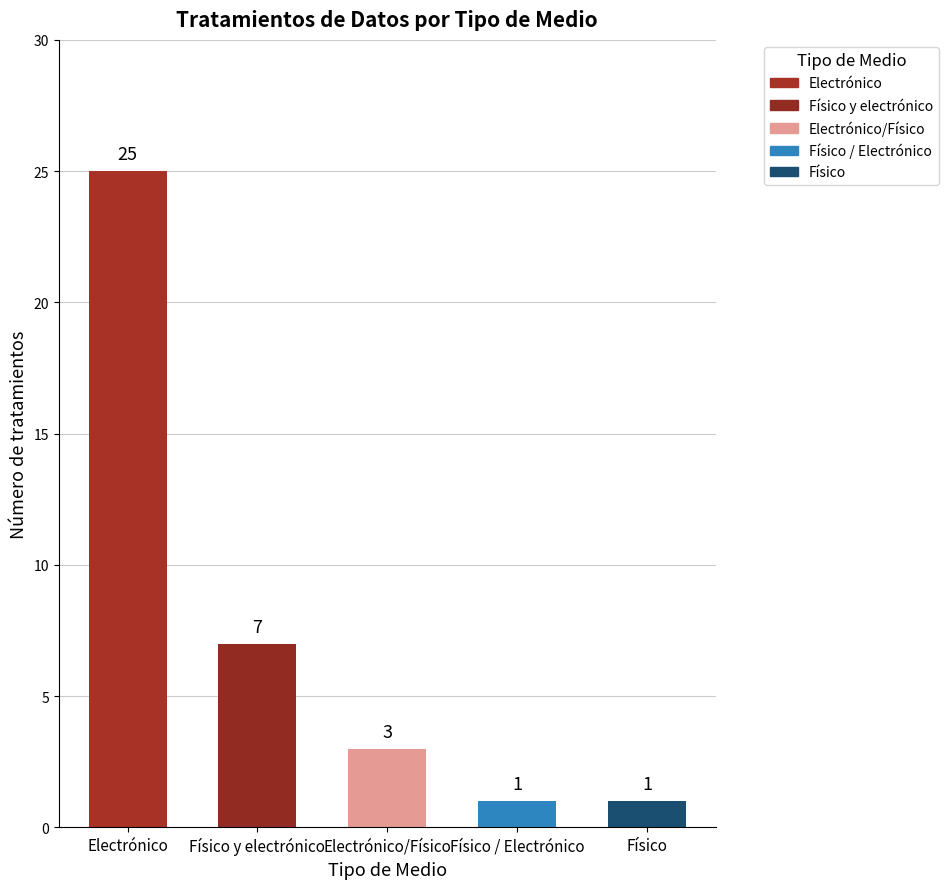

Are the bars grouped side by side (vs. stacked)?

No